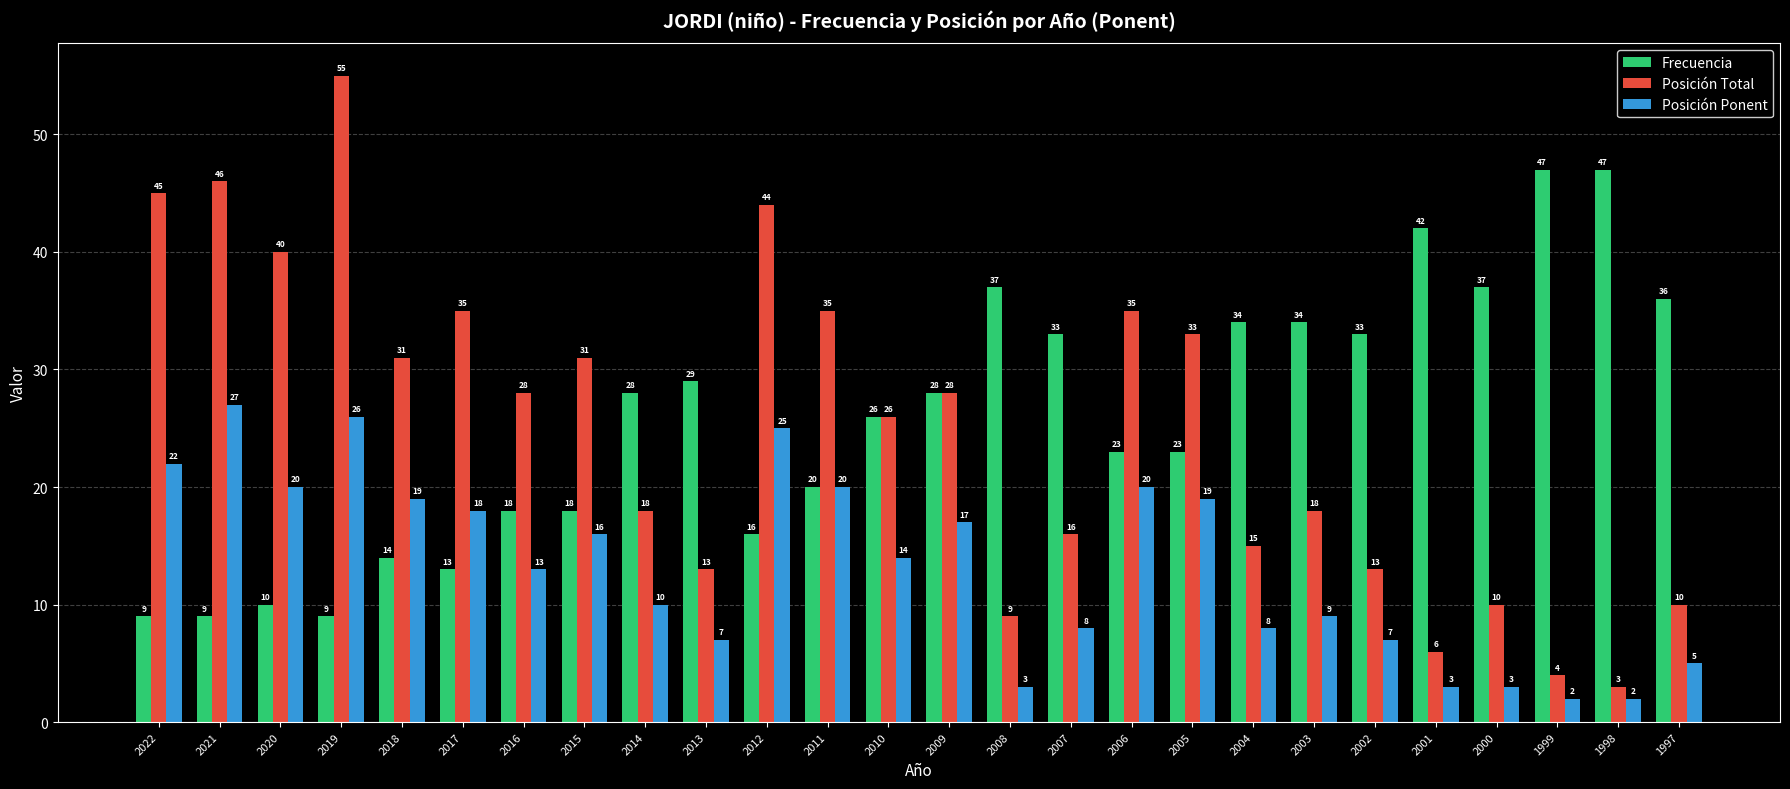

Between 2015 and 2008, which series saw the biggest shift?

Posición Total